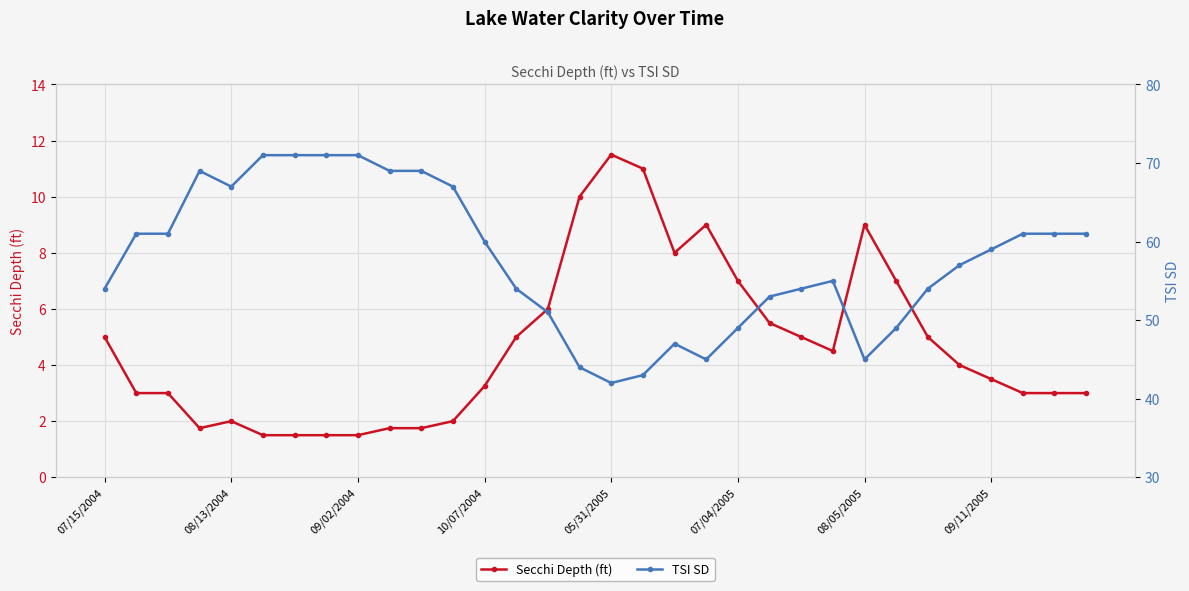

Is this an area chart (filled region under the line)?

No